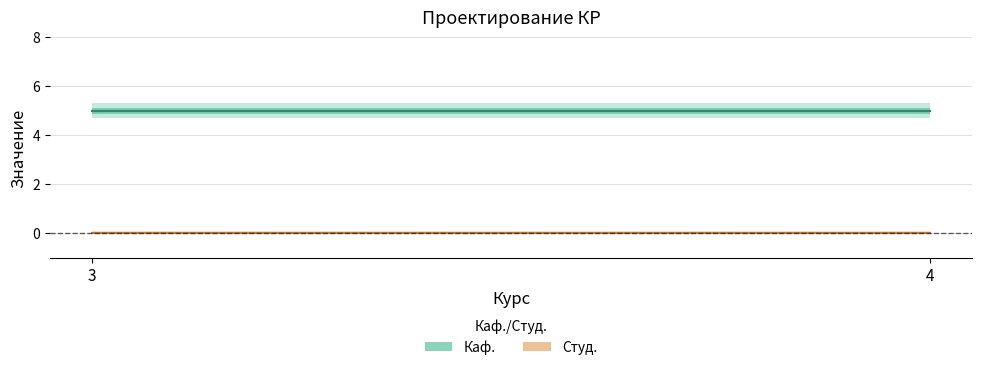

What is the sum of all Каф. values?

10